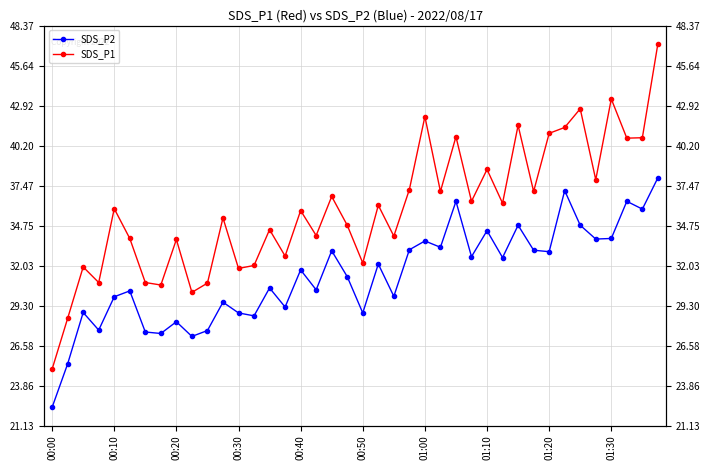

How many interior local valleys does the SDS_P1 series have?

14